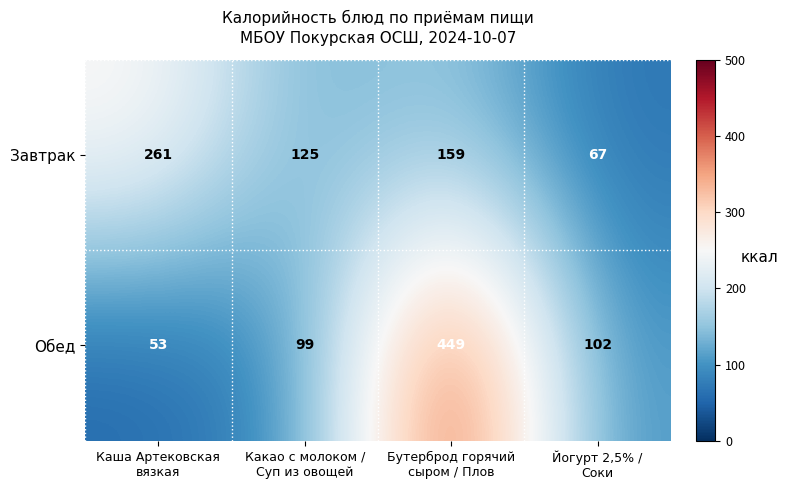

Which series has the largest total across all categories?

Обед